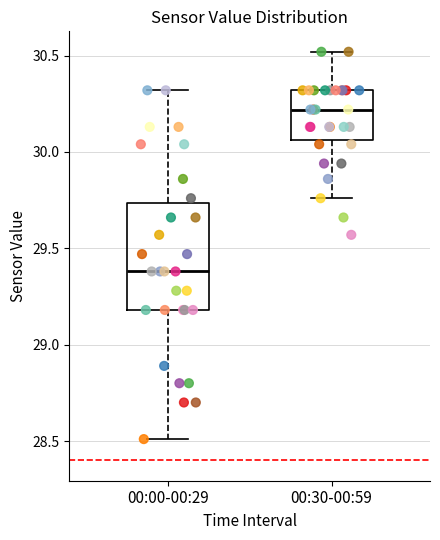

Which box has the highest median line?

00:30-00:59